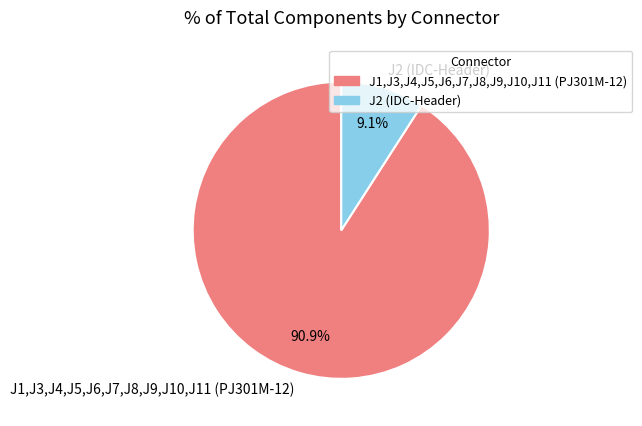

Which has a higher value, J1,J3,J4,J5,J6,J7,J8,J9,J10,J11 (PJ301M-12) or J2 (IDC-Header)?

J1,J3,J4,J5,J6,J7,J8,J9,J10,J11 (PJ301M-12)